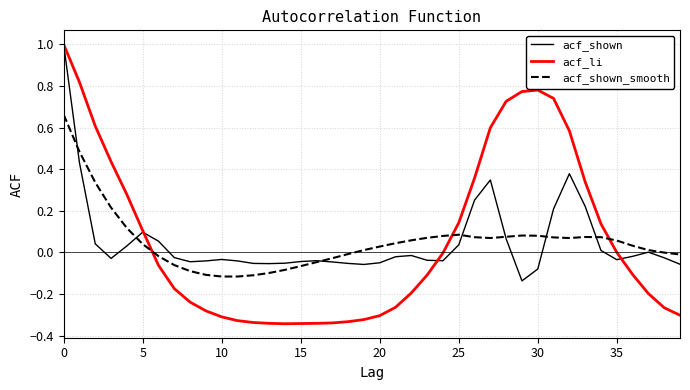

What is the maximum value shown in the chart?

1.0